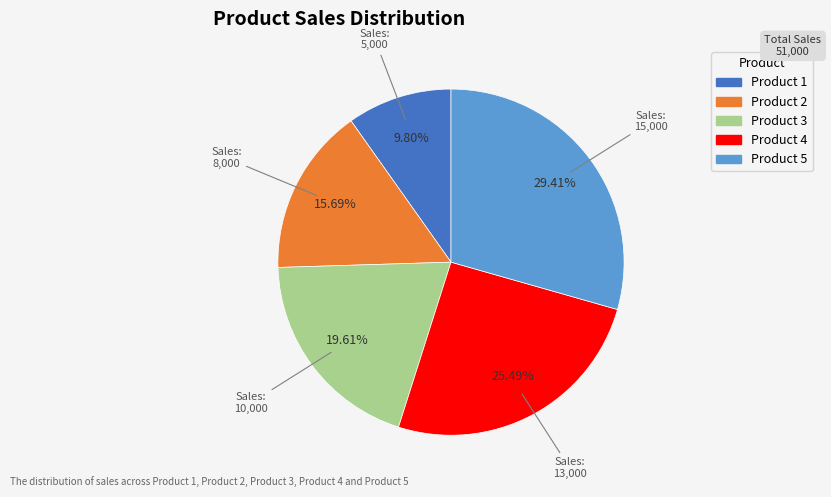

To the nearest percent, what is the difference between the Product 4 and Product 2 slice percentages?

10%